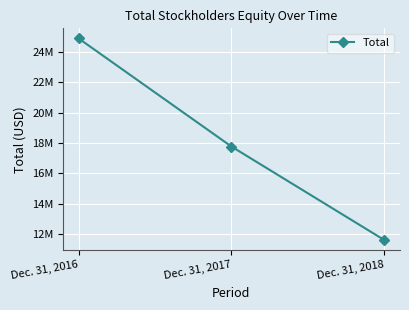

Is this an area chart (filled region under the line)?

No